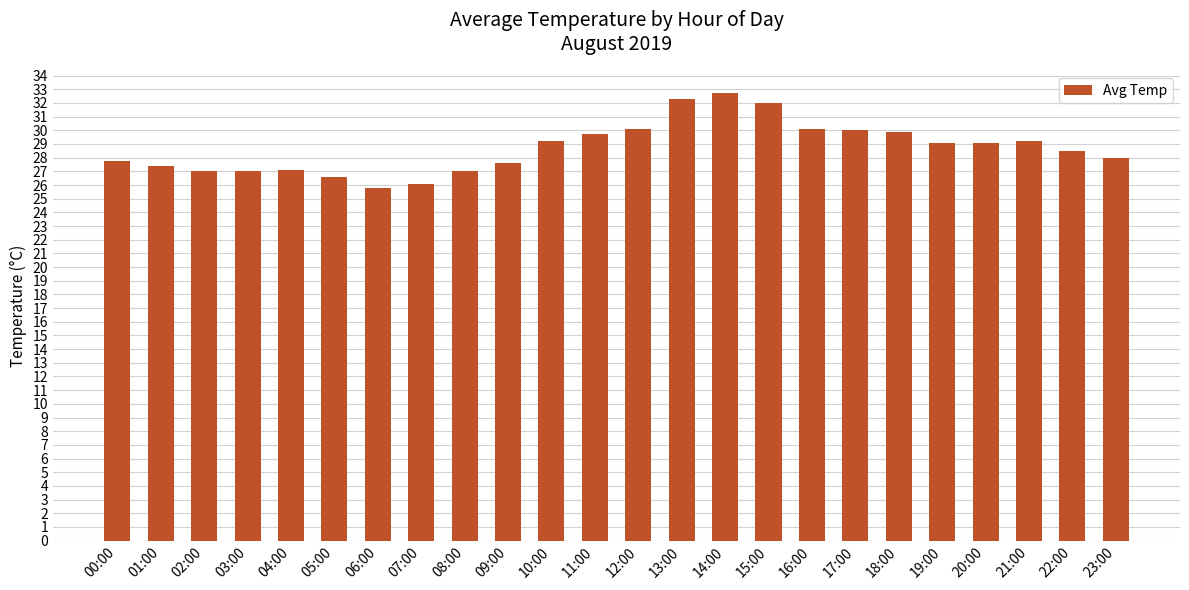

How many categories are shown in the chart?

24